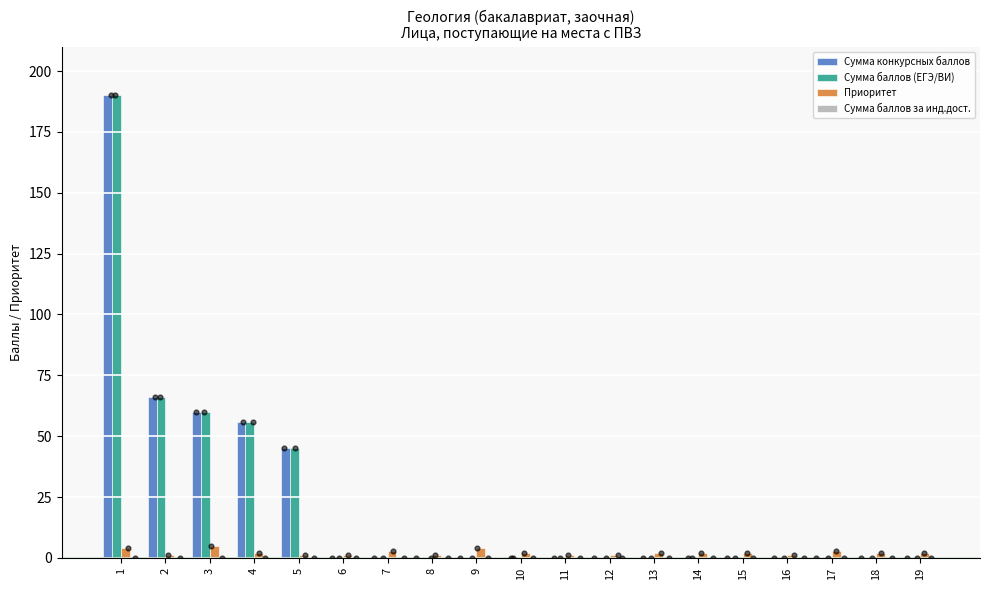

Which series has the largest total across all categories?

Сумма конкурсных баллов